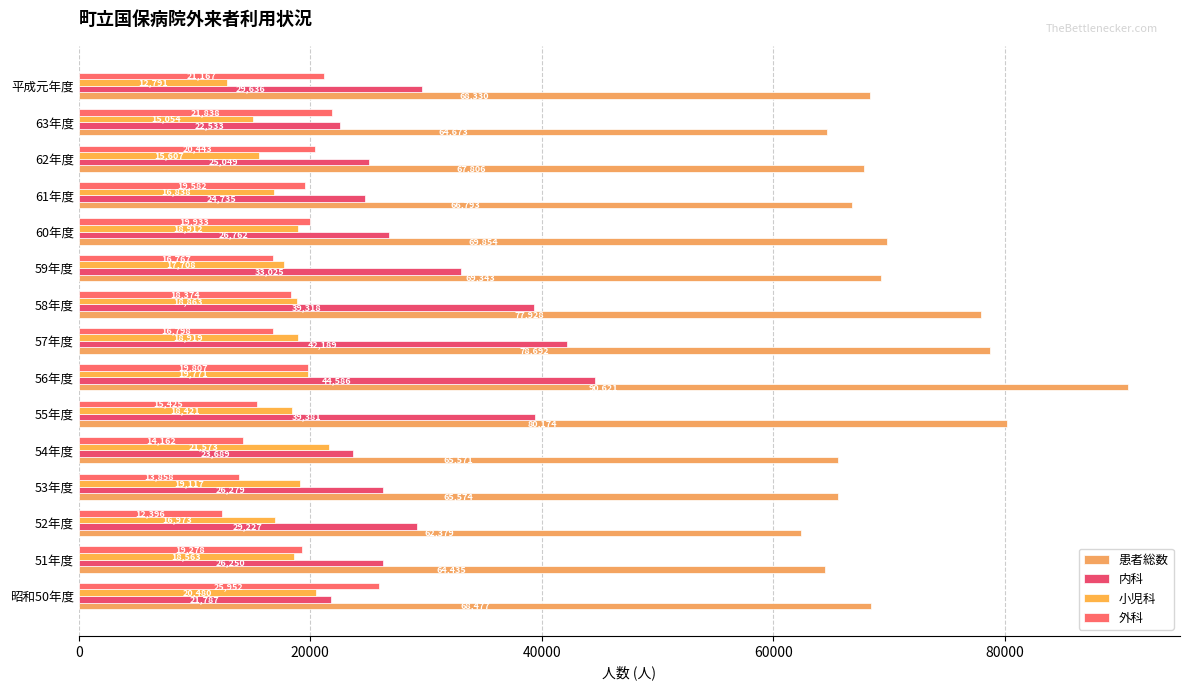

How many values in the 小児科 series are below 18563?

7